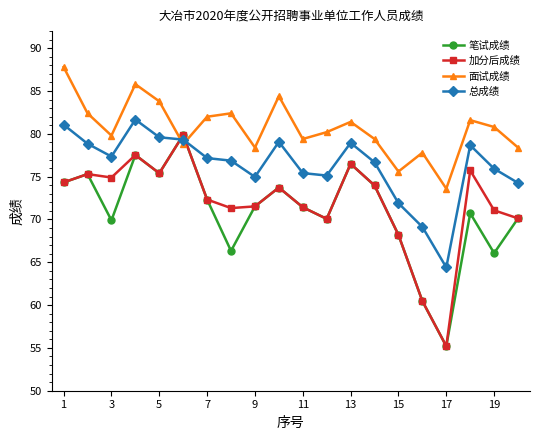

How many series are shown in this chart?

4